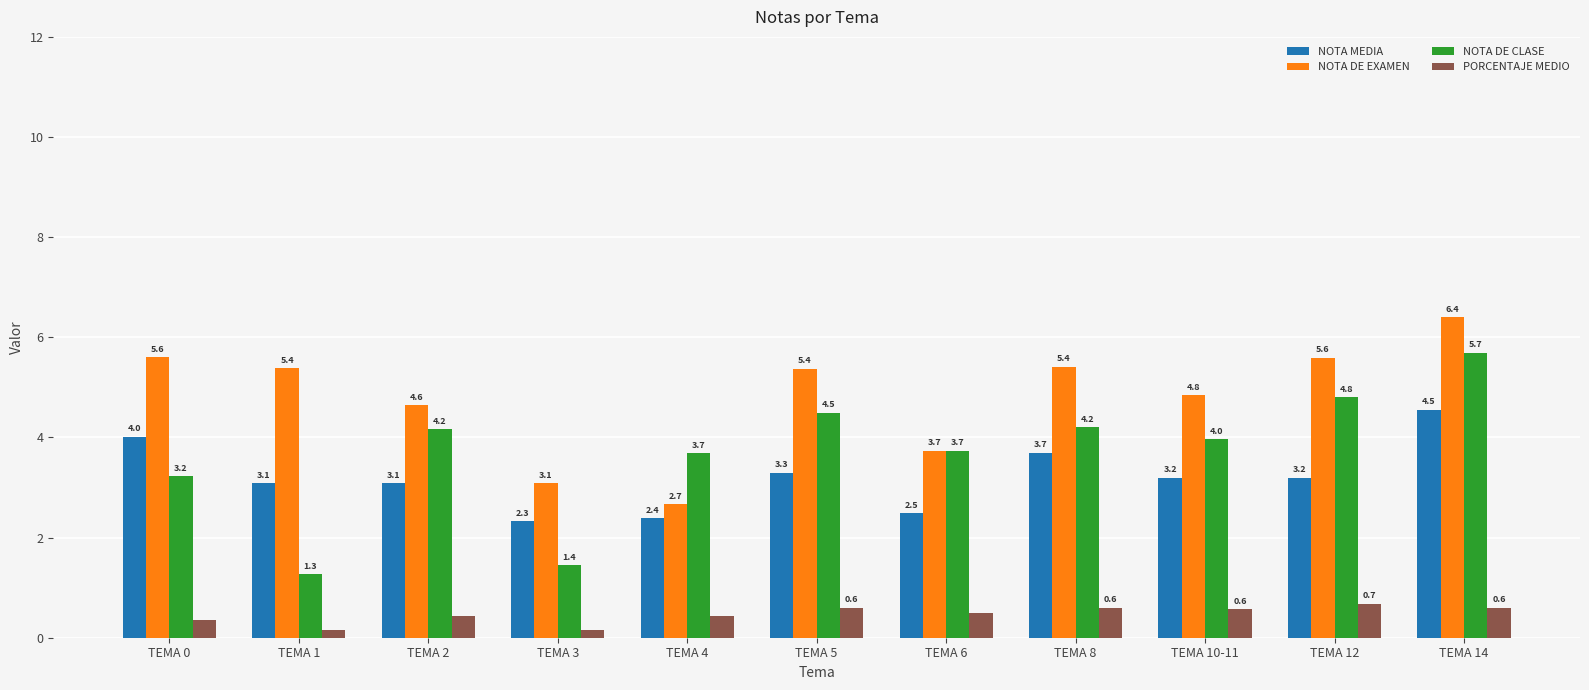

What is the total value across all series at TEMA 8?

13.9